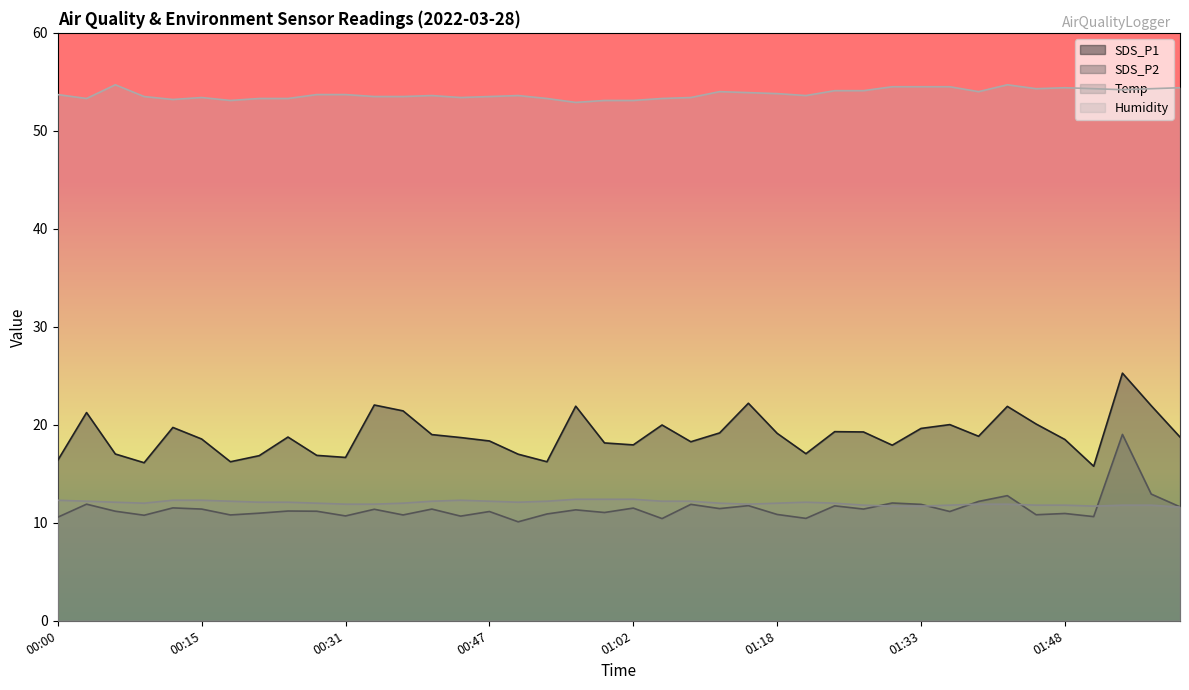

True or false: Humidity and SDS_P1 intersect in this chart.

False